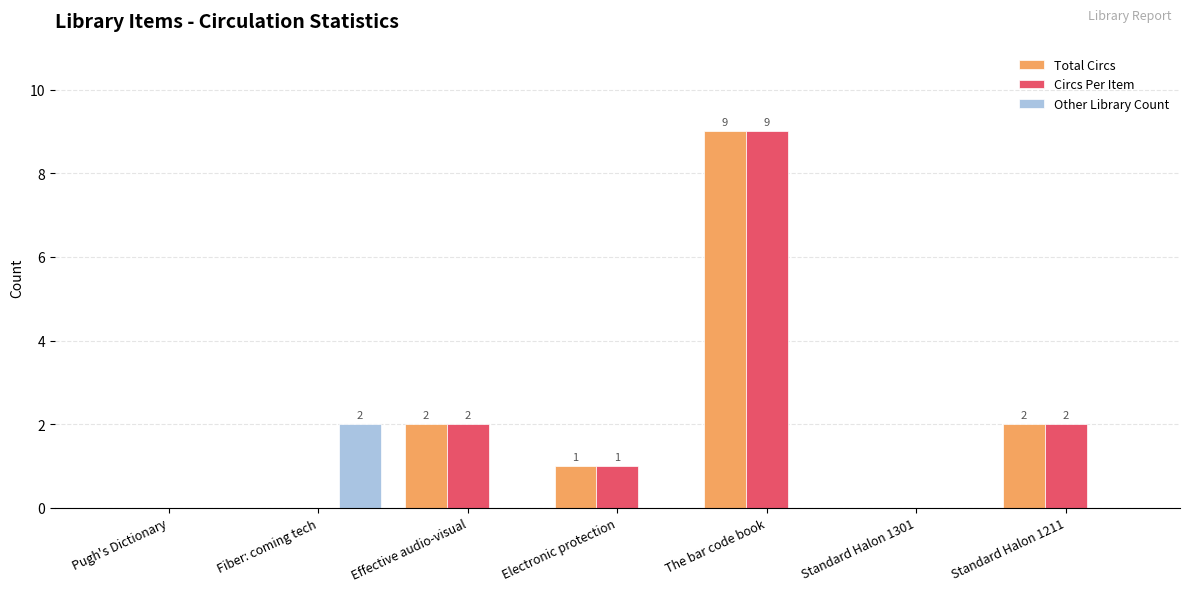

At which label does Total Circs first exceed 1?

Effective audio-visual